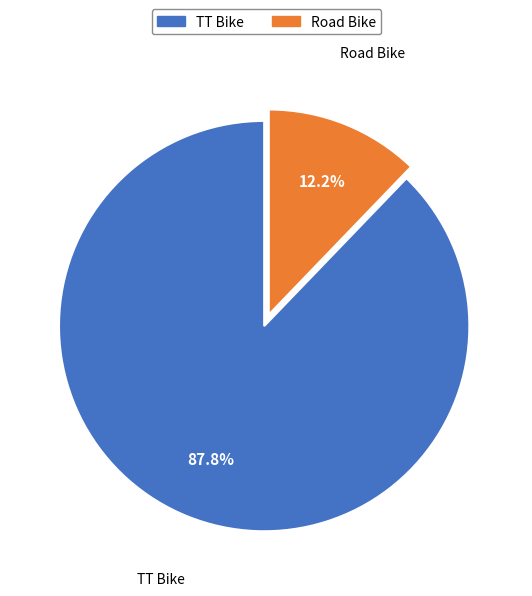

What percentage is the Road Bike slice, to the nearest percent?

12%